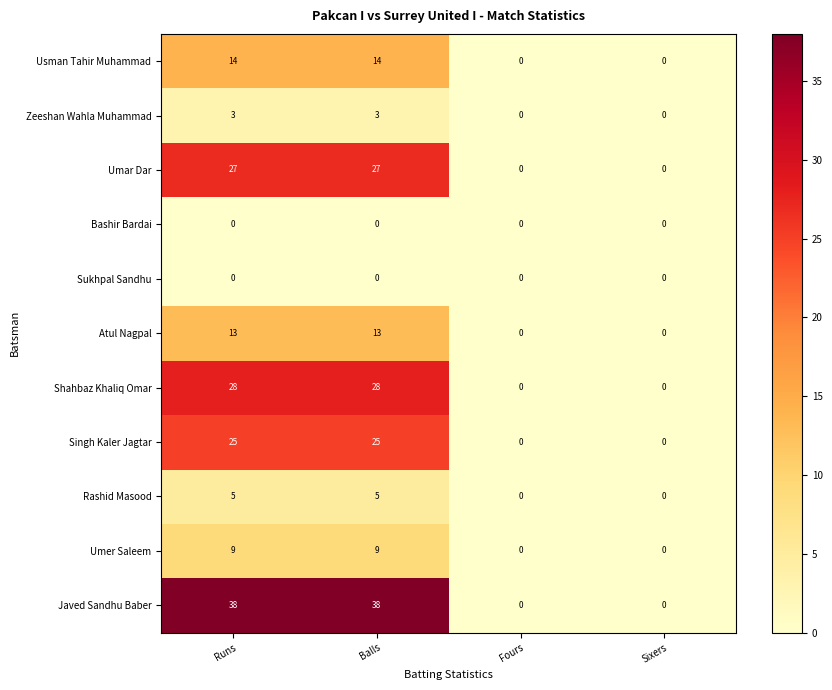

Count the Umar Dar values in the range 0 to 27.

4